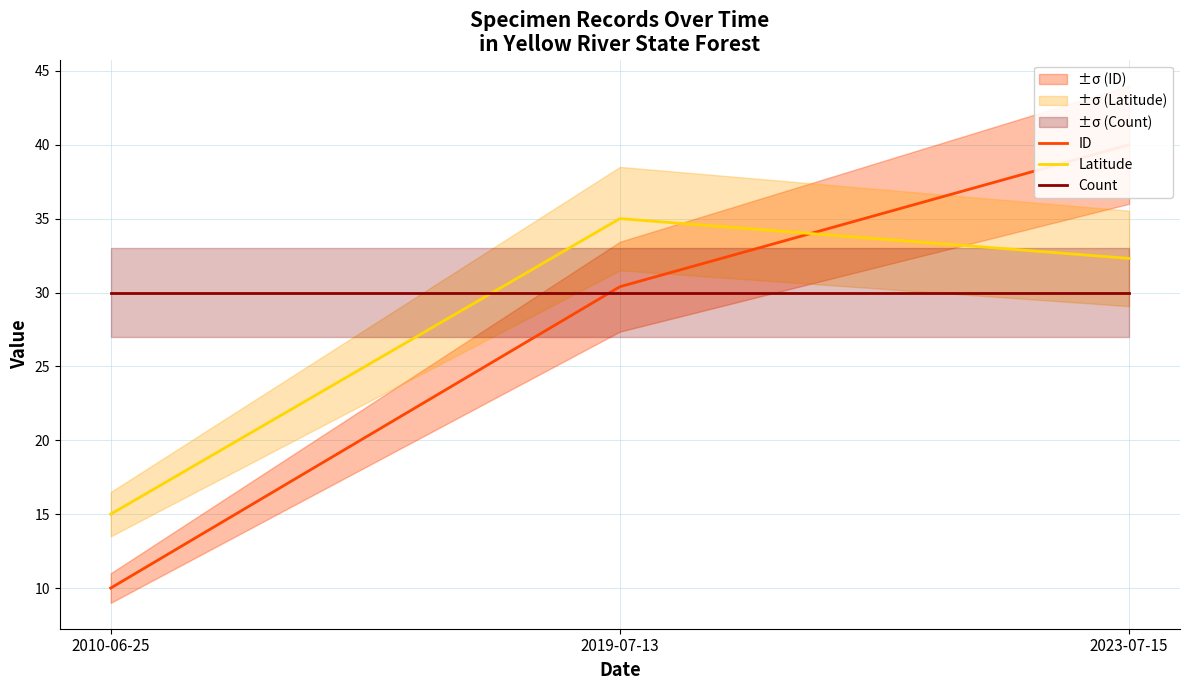

At how many categories does at least one series exceed 32?

2